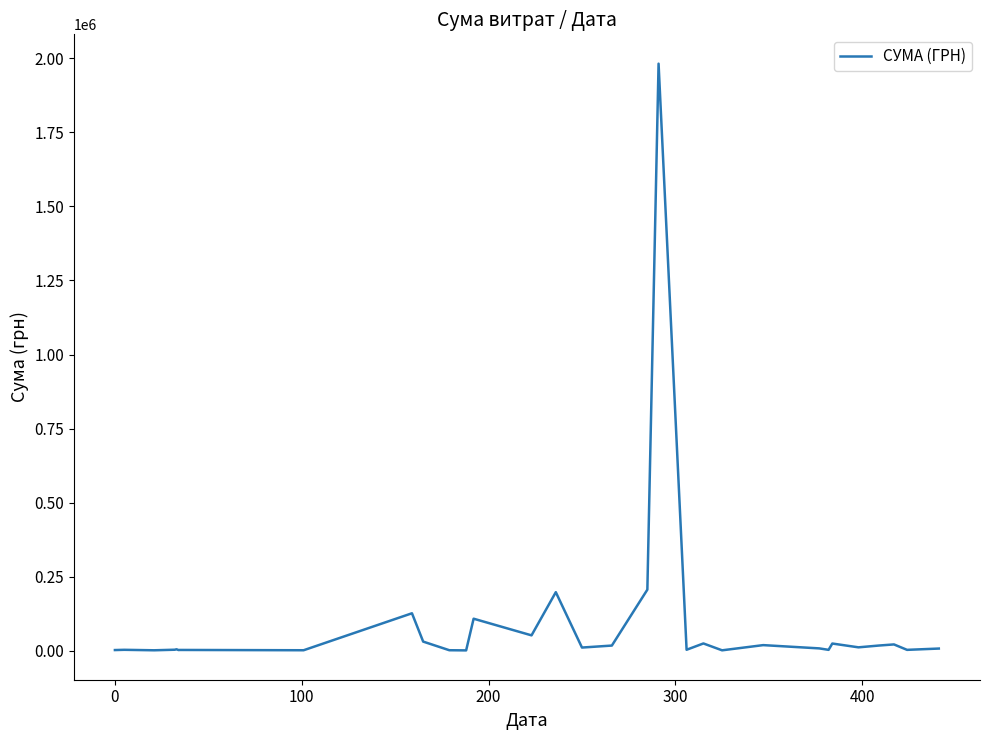

What is the greatest value displayed?

1982156.0